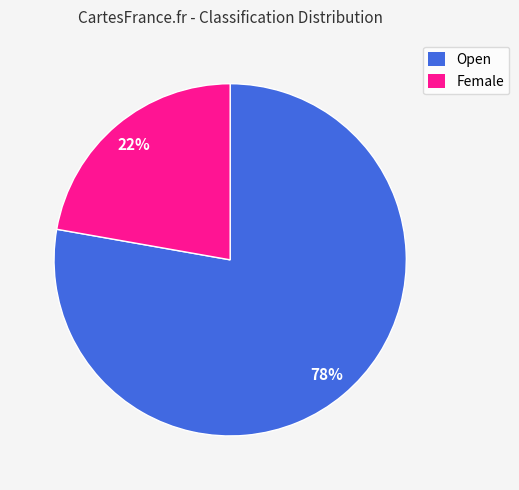

To the nearest percent, what is the difference between the largest and smallest slice percentages?

56%